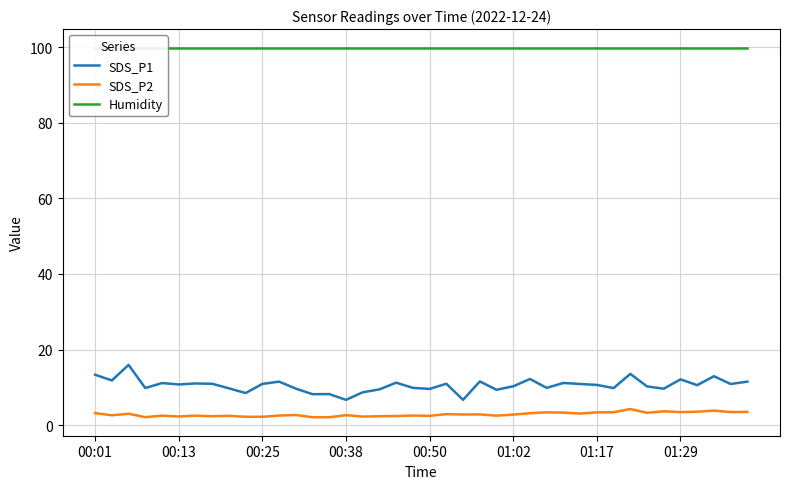

What is the average value of the SDS_P2 series?

2.8